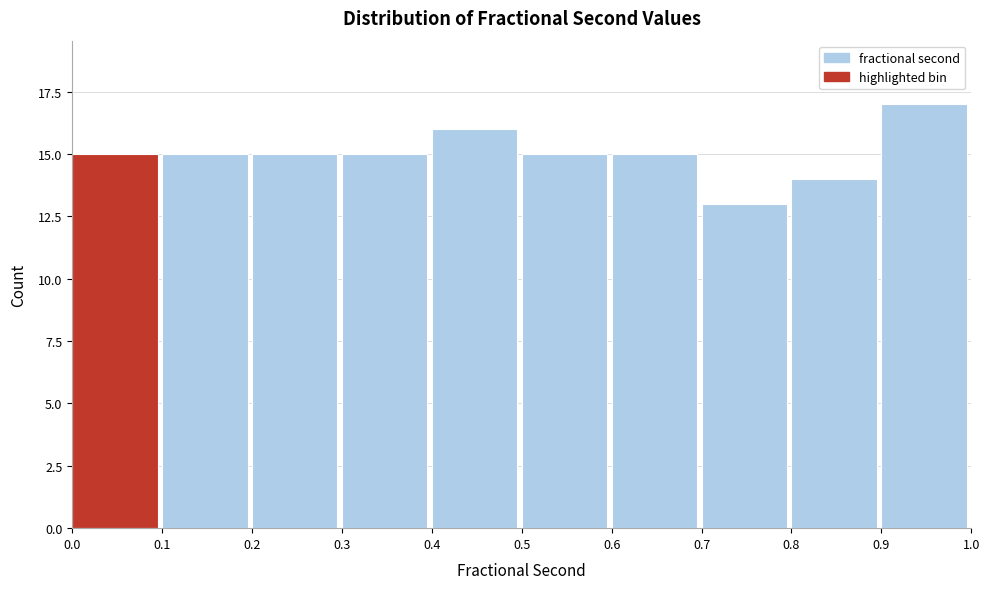

Reading left to right, transcribe this chart: for each bar, give the range it covers on the x-axis and its height. The values are not printed on the chart, so give them approximately, as read against the axis.

0.0 to 0.1: 15
0.1 to 0.2: 15
0.2 to 0.3: 15
0.3 to 0.4: 15
0.4 to 0.5: 16
0.5 to 0.6: 15
0.6 to 0.7: 15
0.7 to 0.8: 13
0.8 to 0.9: 14
0.9 to 1.0: 17